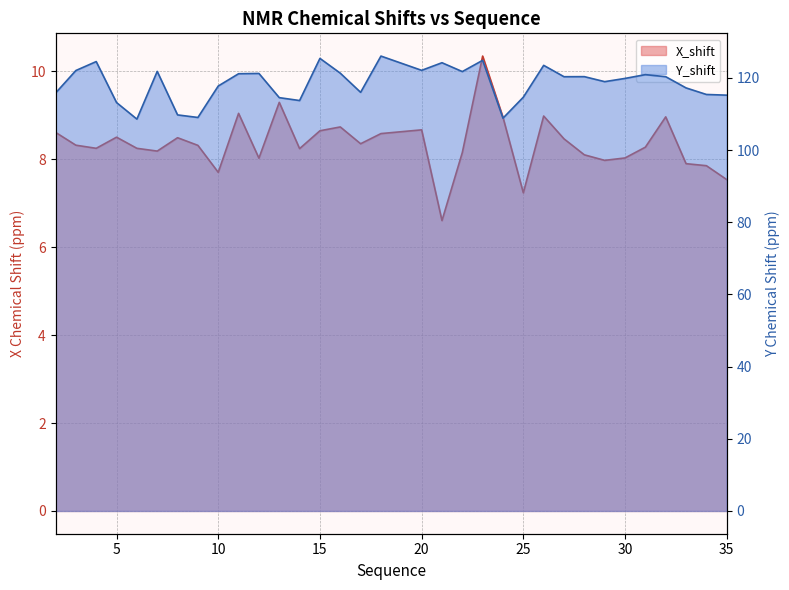

Between 25 and 24, which is larger?

24